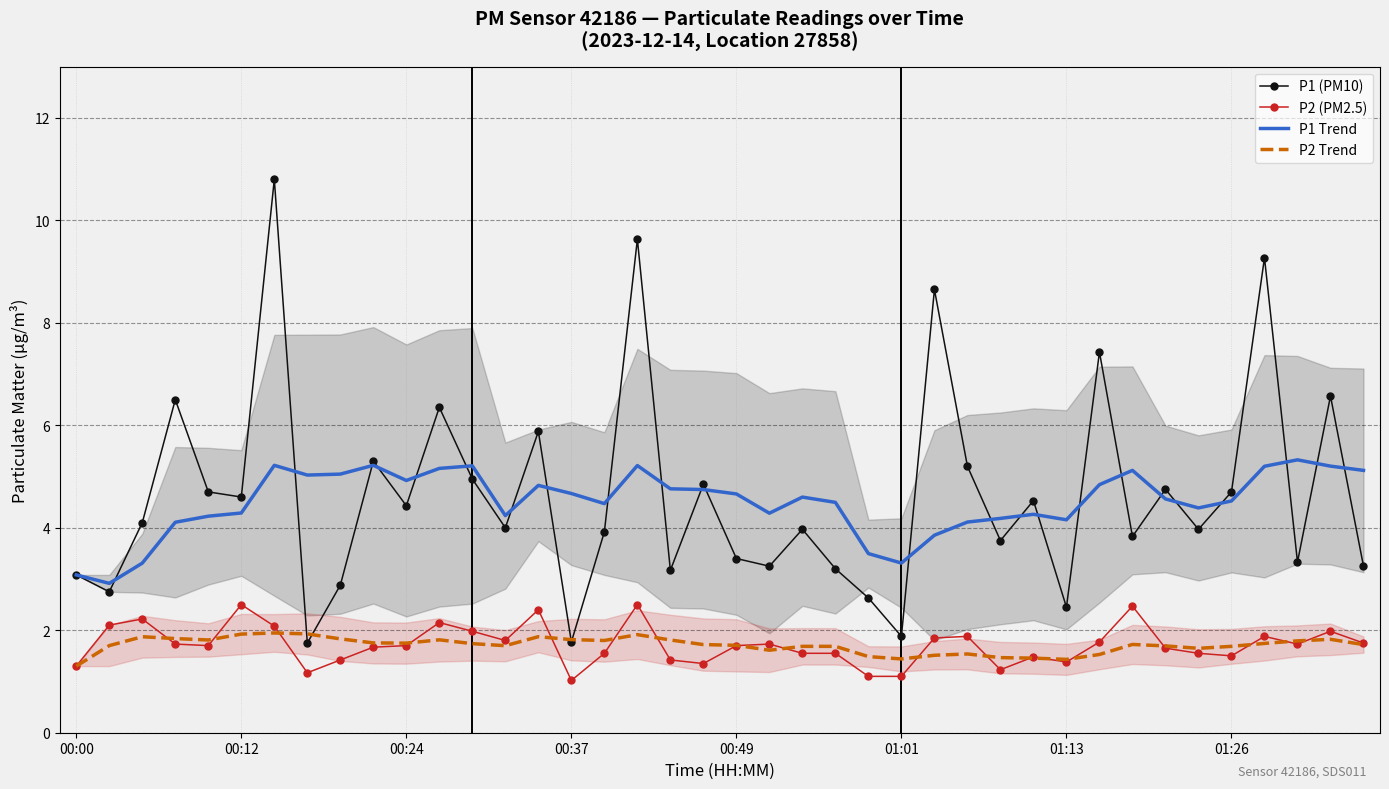

What is the label of the 13th point from the right?

27